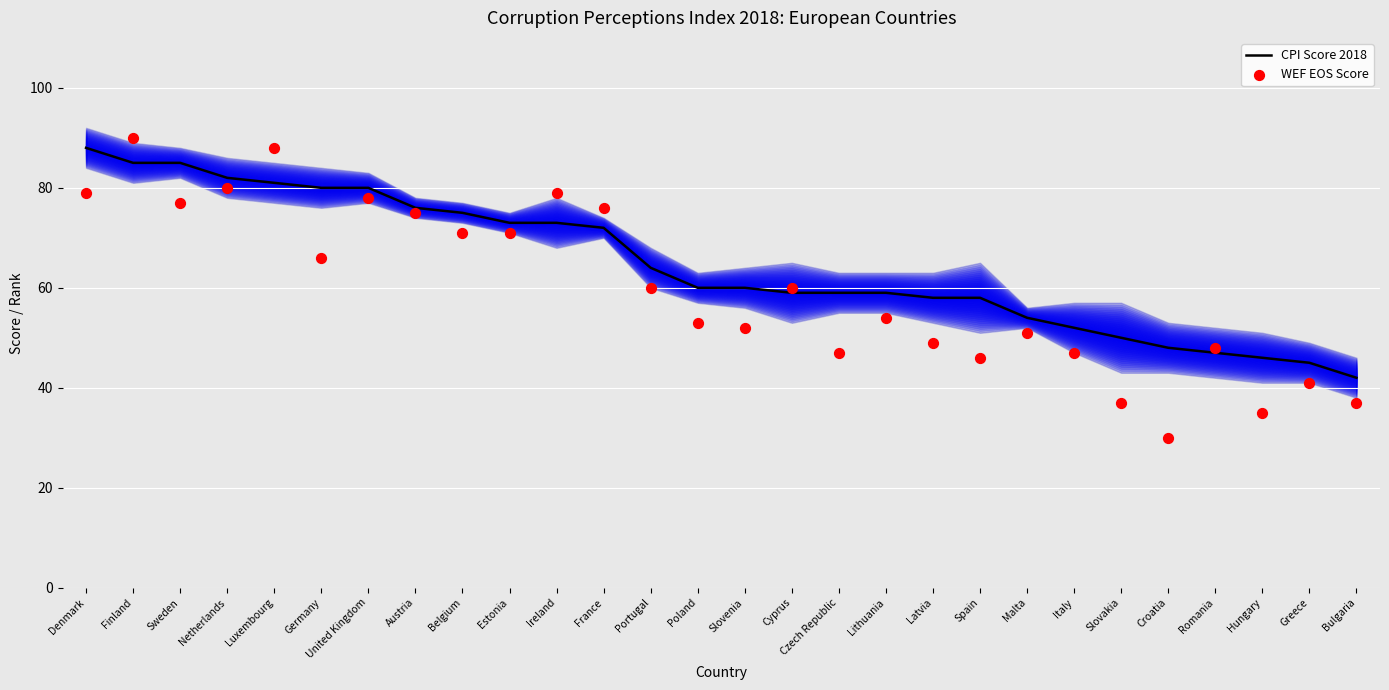

At how many categories does at least one series exceed 78?

8